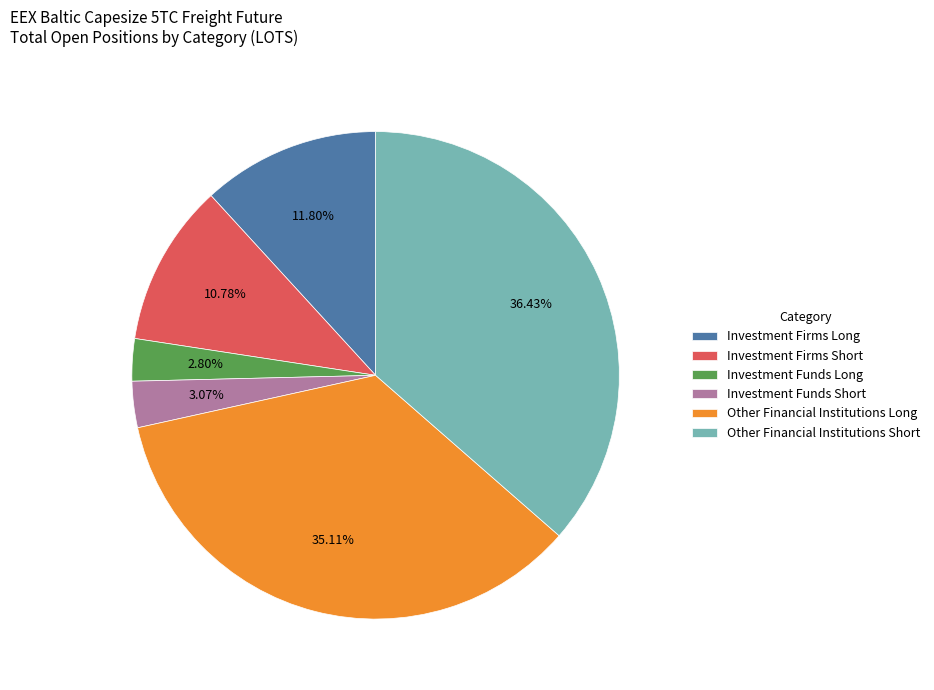

Which category has the biggest portion of the pie?

Other Financial Institutions Short